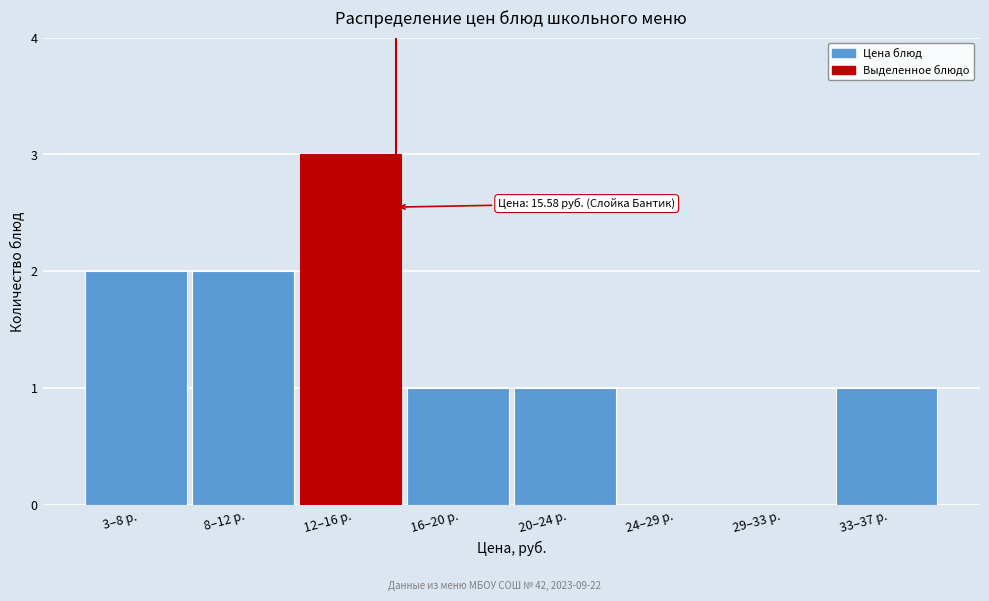

Reading left to right, transcribe all the data shown in this chart.

3–8 р.=2	8–12 р.=2	12–16 р.=3	16–20 р.=1	20–24 р.=1	24–29 р.=0	29–33 р.=0	33–37 р.=1